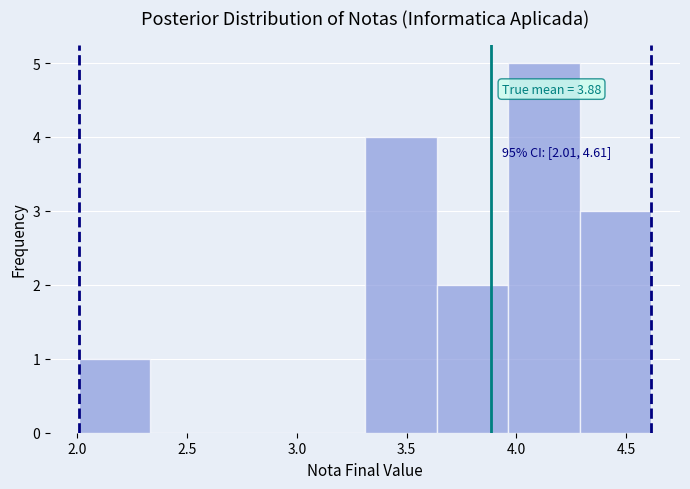

Over which range of the x-axis is the bar tallest?

3.95 to 4.30